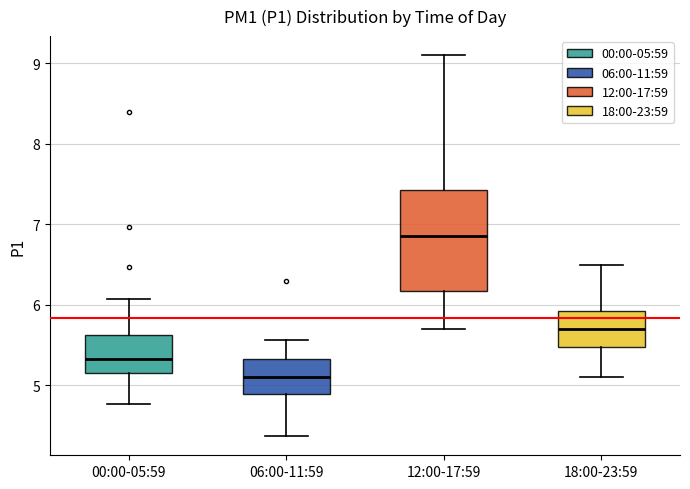

Reading left to right, transcribe this box plot: for each box, give where its median line is, the range the box spans, and where its two whiskers end, as read against the y-axis. The values are not printed on the chart, so give them approximately, as read against the axis.

00:00-05:59: median 5.3, box 5.2 to 5.6, whiskers 4.8 to 6.1
06:00-11:59: median 5.1, box 4.9 to 5.3, whiskers 4.4 to 5.6
12:00-17:59: median 6.9, box 6.2 to 7.4, whiskers 5.7 to 9.1
18:00-23:59: median 5.7, box 5.5 to 5.9, whiskers 5.1 to 6.5